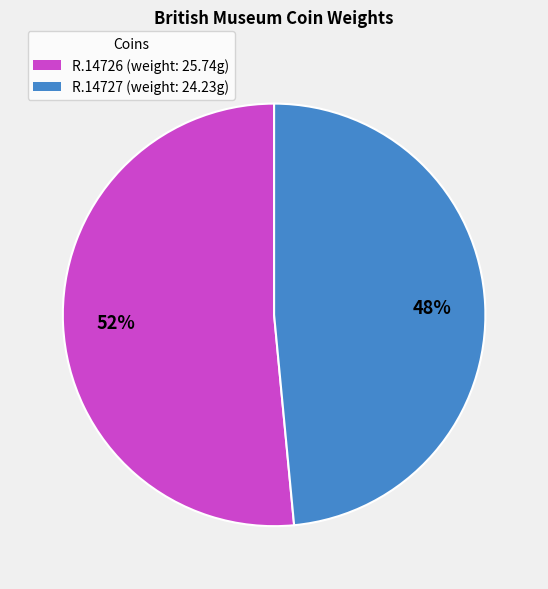

How many segments does this pie chart have?

2